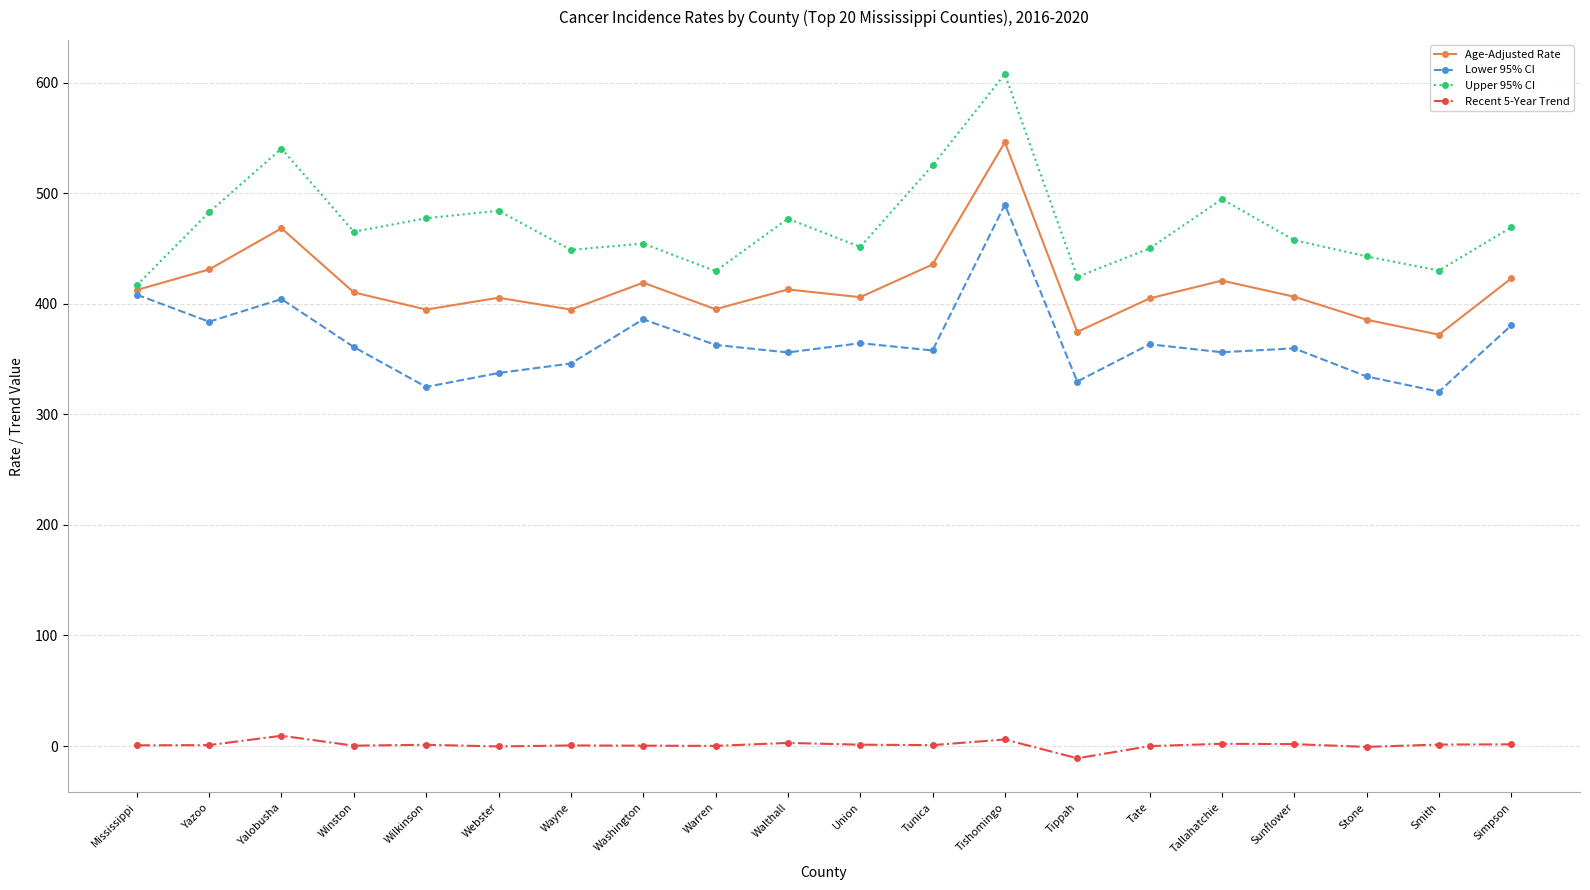

Rank the series by their maximum value, from lowest to highest.

Recent 5-Year Trend, Lower 95% CI, Age-Adjusted Rate, Upper 95% CI